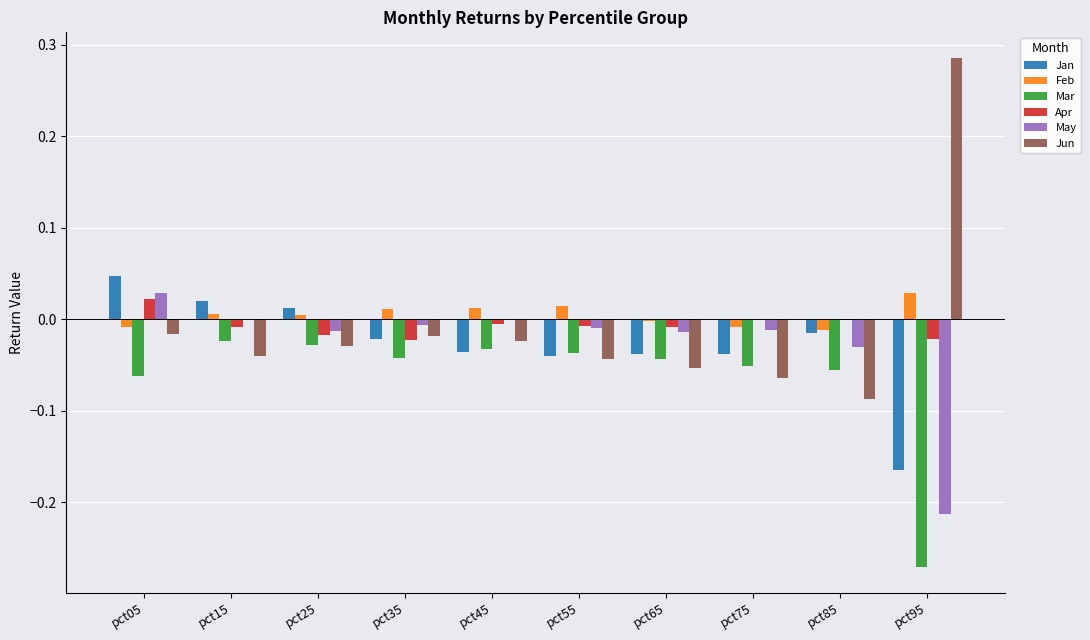

At which label does Jan first exceed 0?

pct05